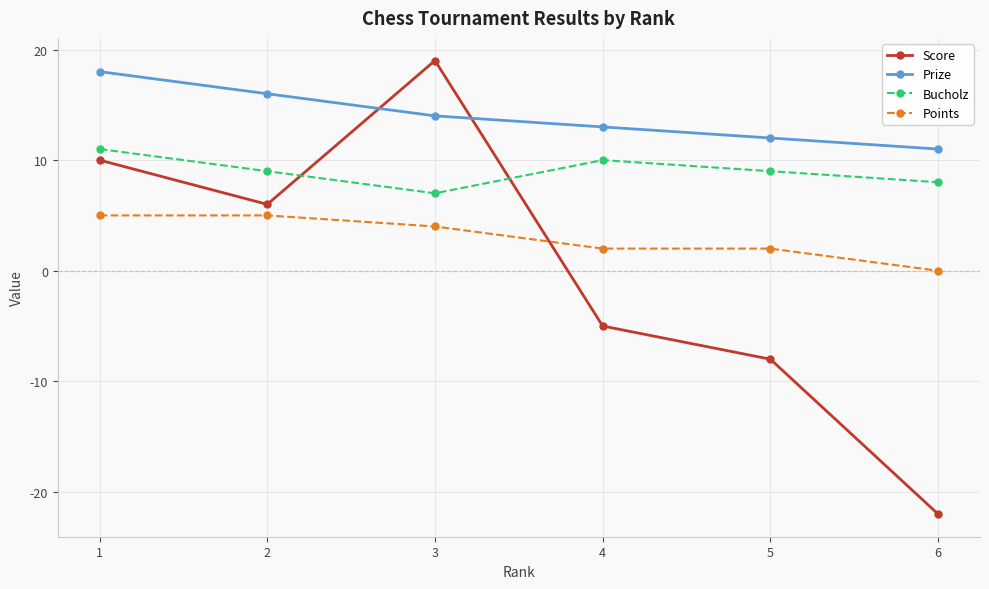

Rank the series by their maximum value, from highest to lowest.

Score, Prize, Bucholz, Points